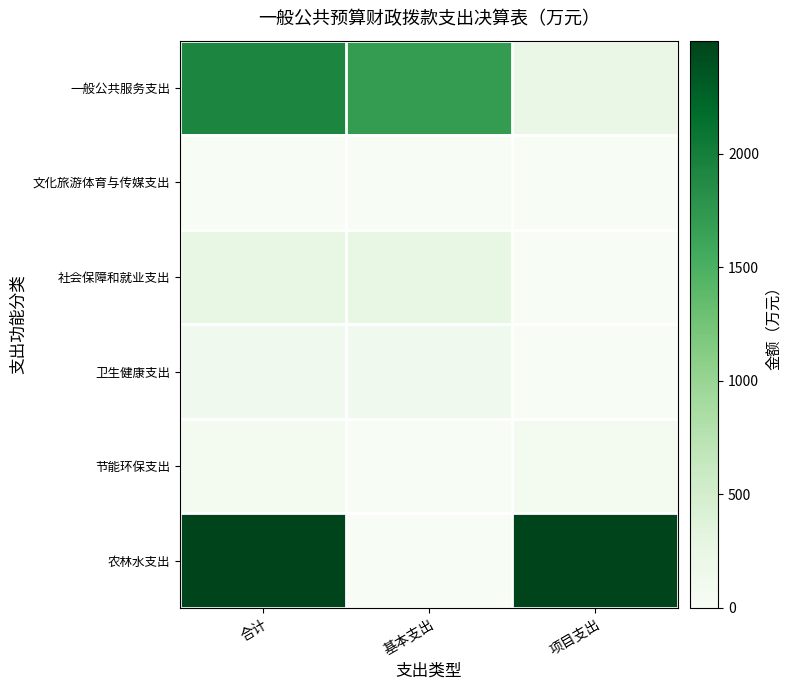

Which has a higher value, 项目支出 or 合计?

合计